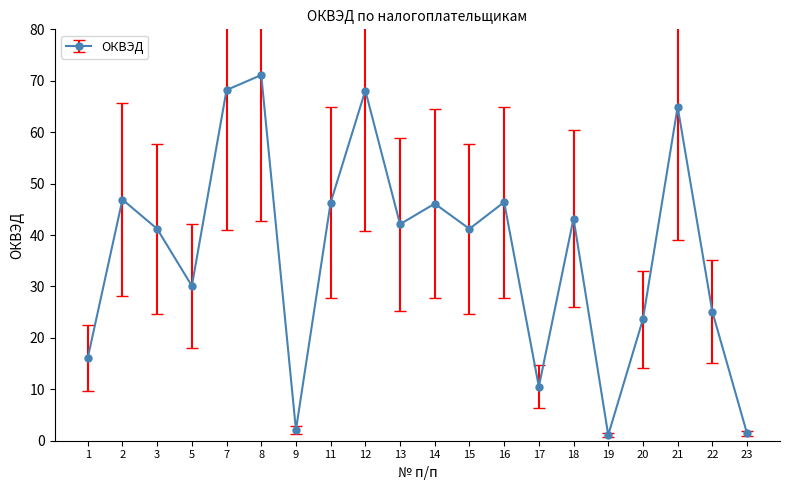

Does the chart display data point markers on the line(s)?

Yes